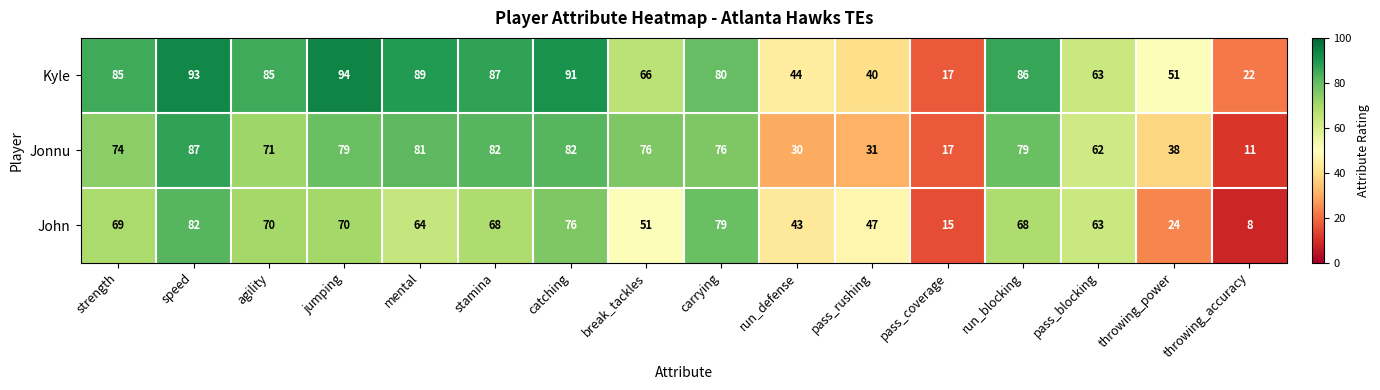

What is the spread (max minus min) of values at strength?

16